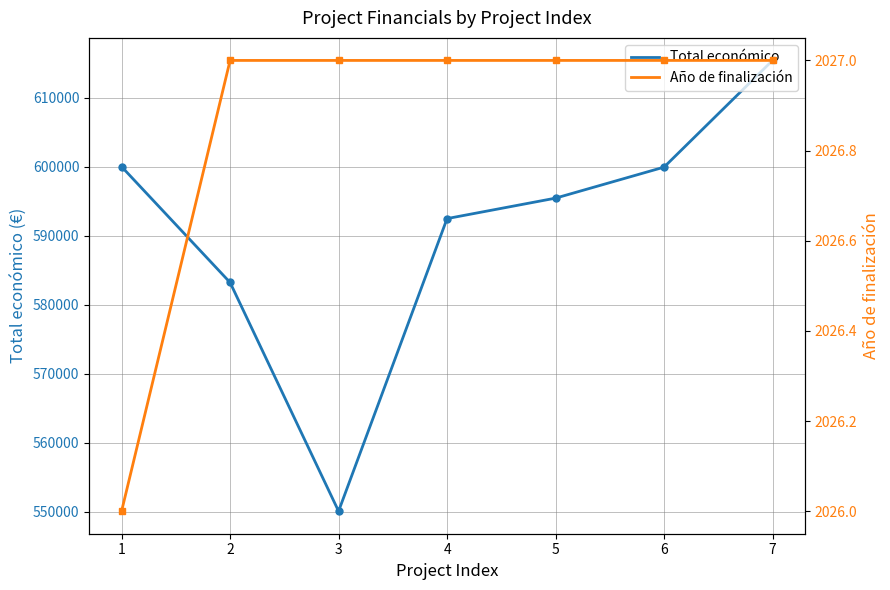

Reading left to right, extract all data points from this chart.

Total económico: 599992	583223	550111	592475	595436	599927	615375
Año de finalización: 2026	2027	2027	2027	2027	2027	2027